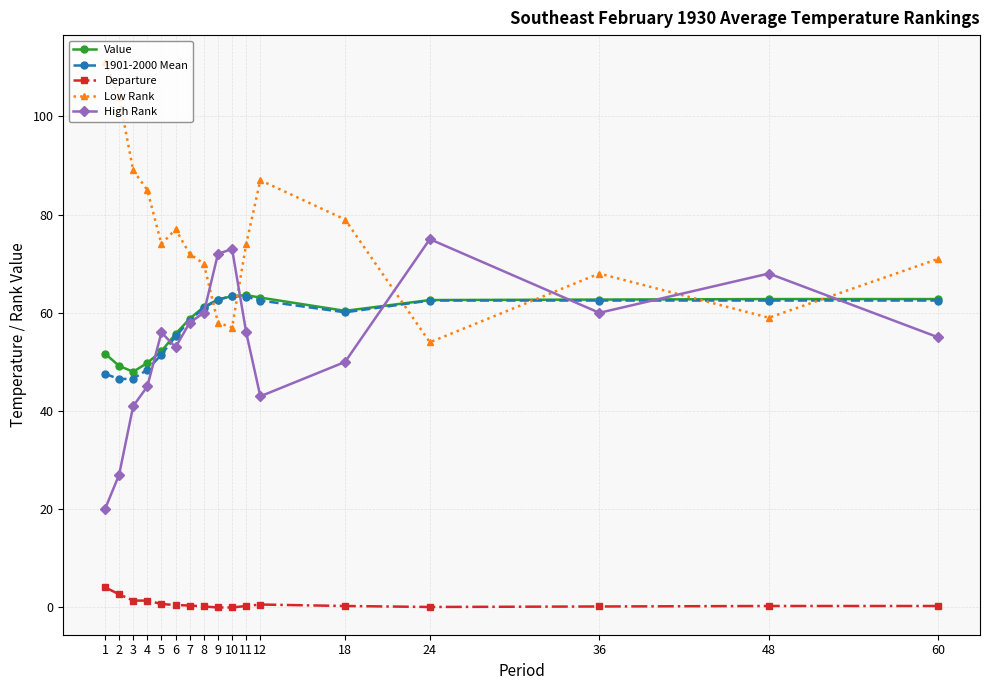

Is it true that Departure equals 1.4 at 3?

True